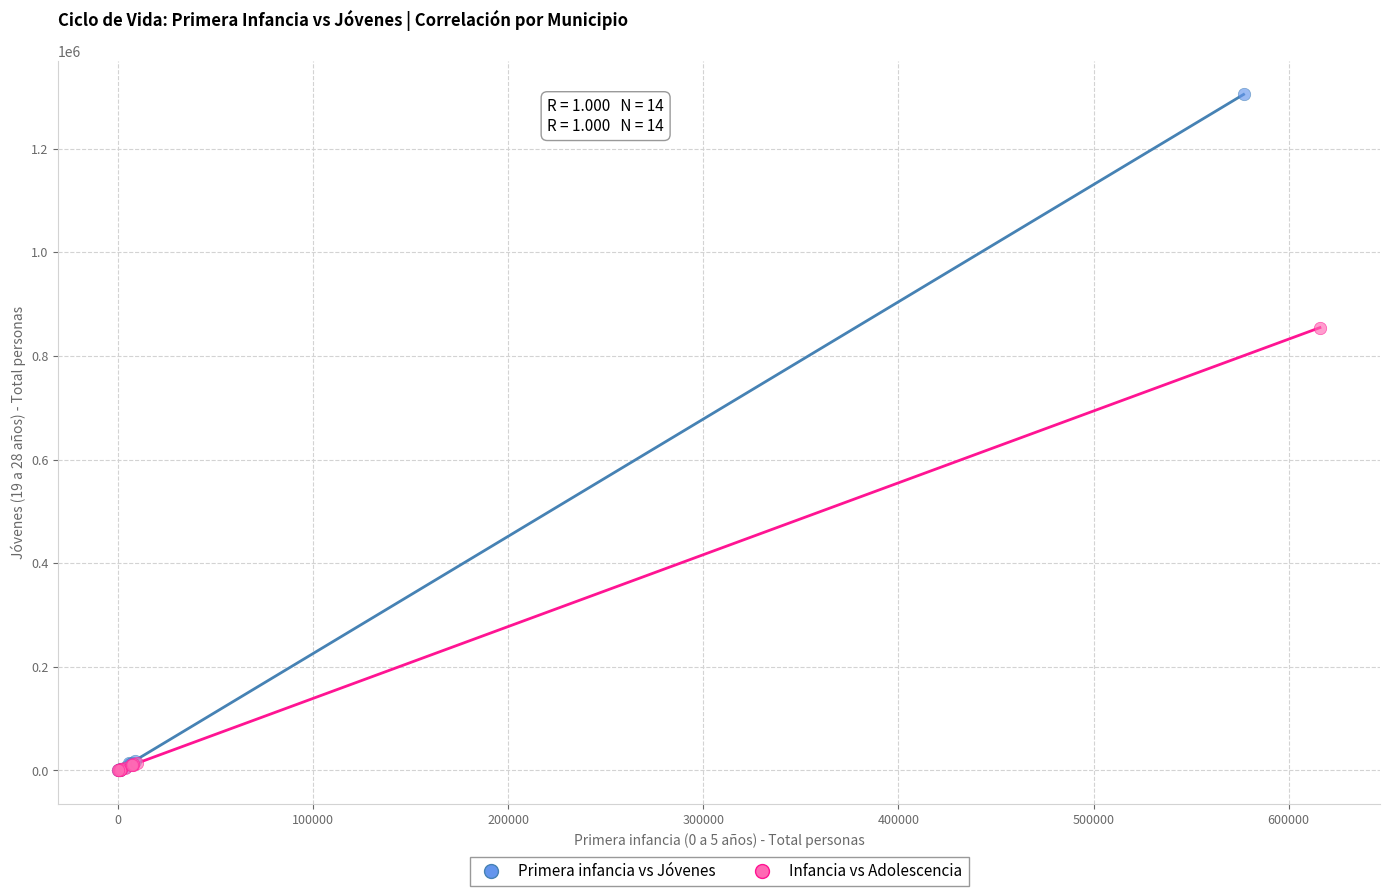

Which series has the largest Y range (max minus min)?

Primera infancia vs Jóvenes